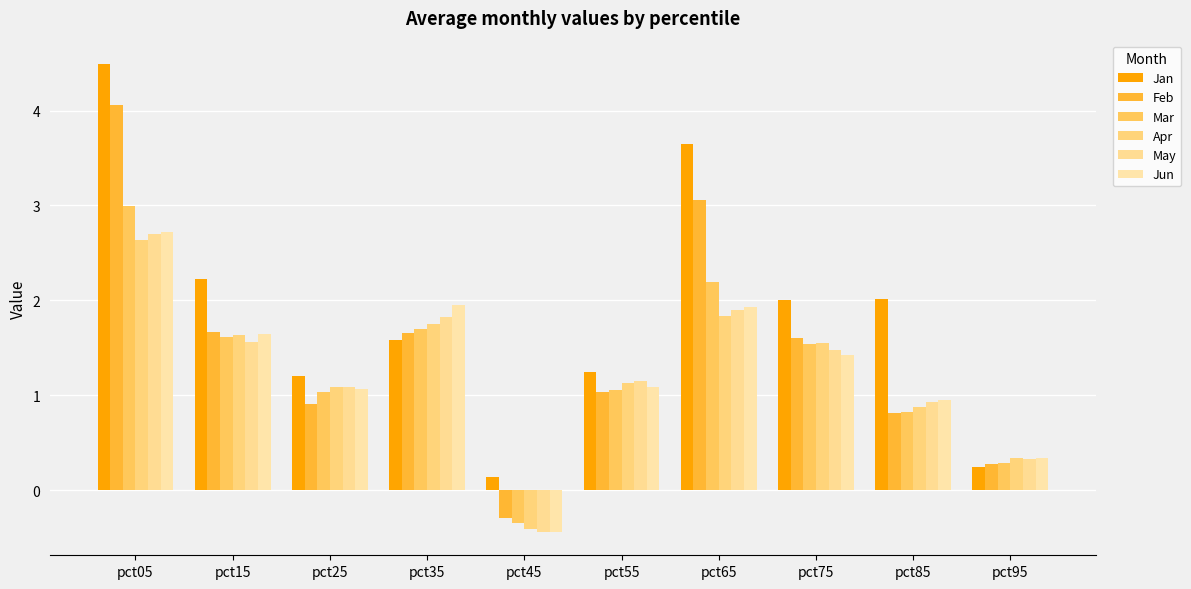

At which category does the chart reach its peak across all series?

pct05